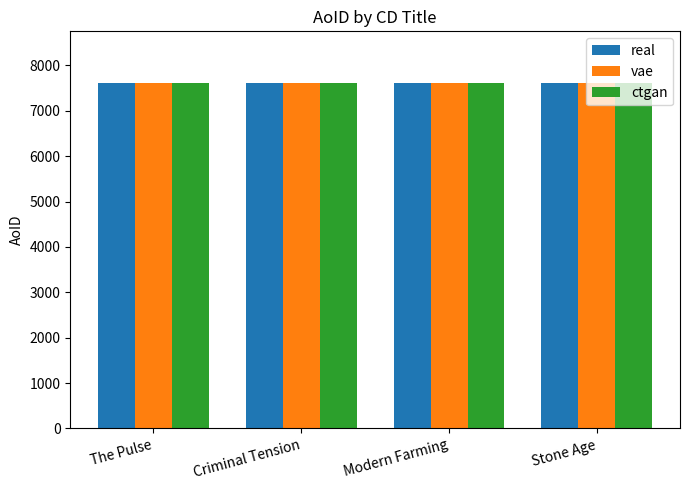

How many bars are there in each group?

3